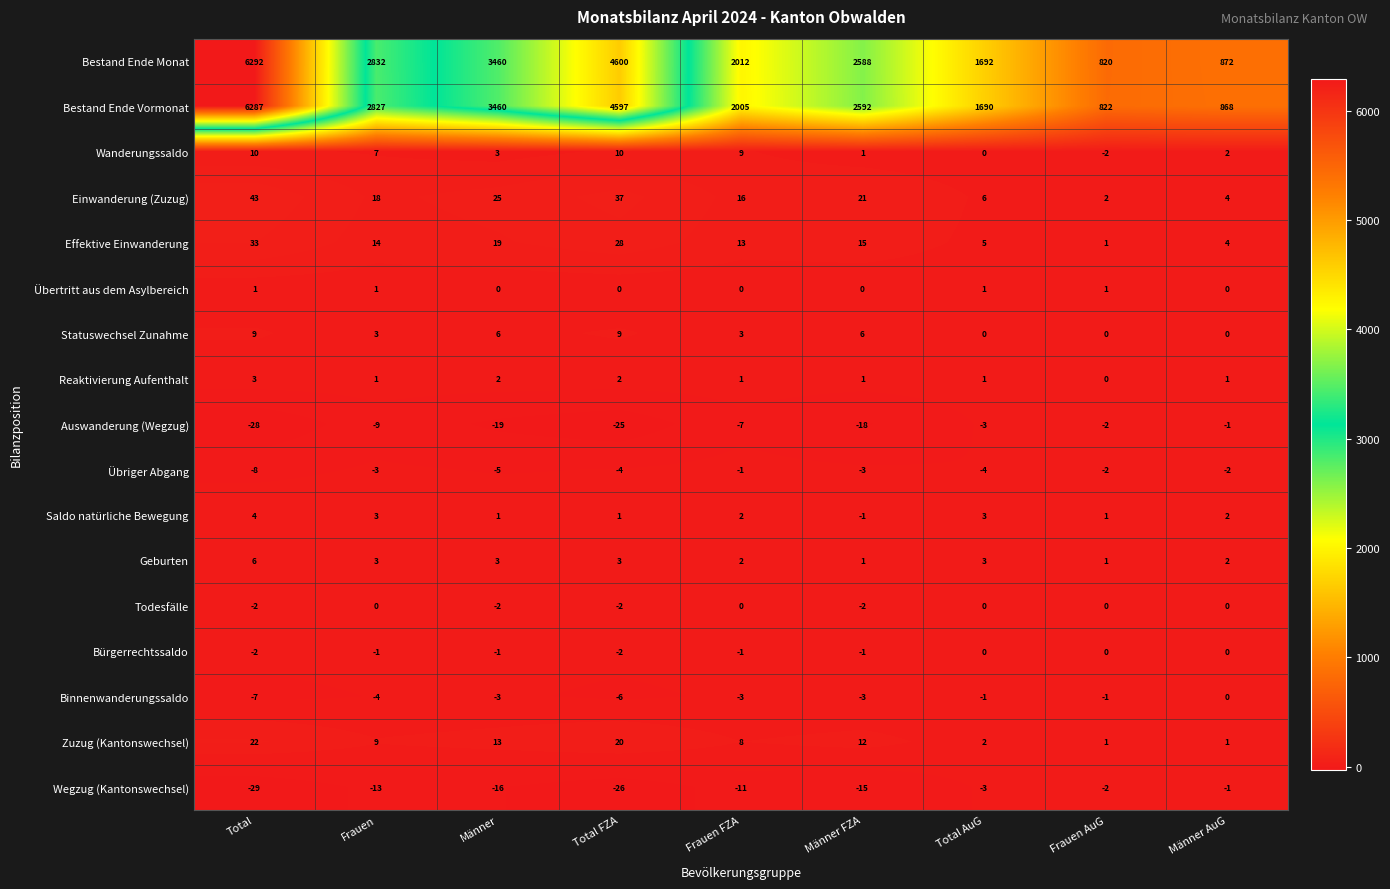

What is the total value across all series at Frauen?

5688